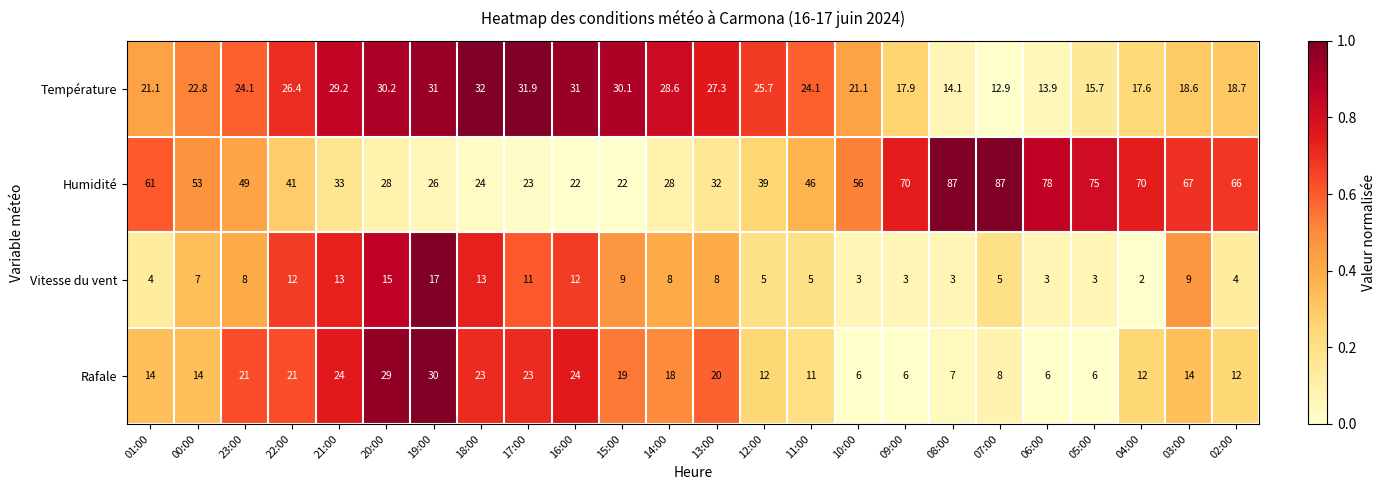

The value of Humidité at 22:00 is 66.9. True or false?

False